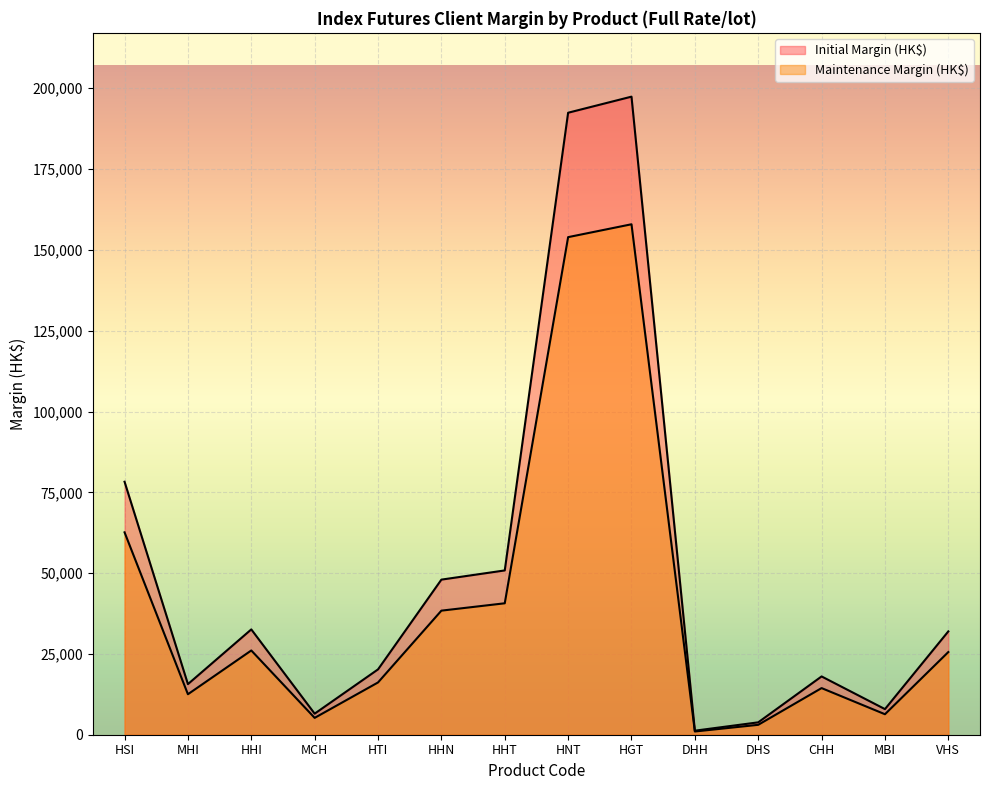

Where is the first local maximum for Maintenance Margin (HK$)?

HHI